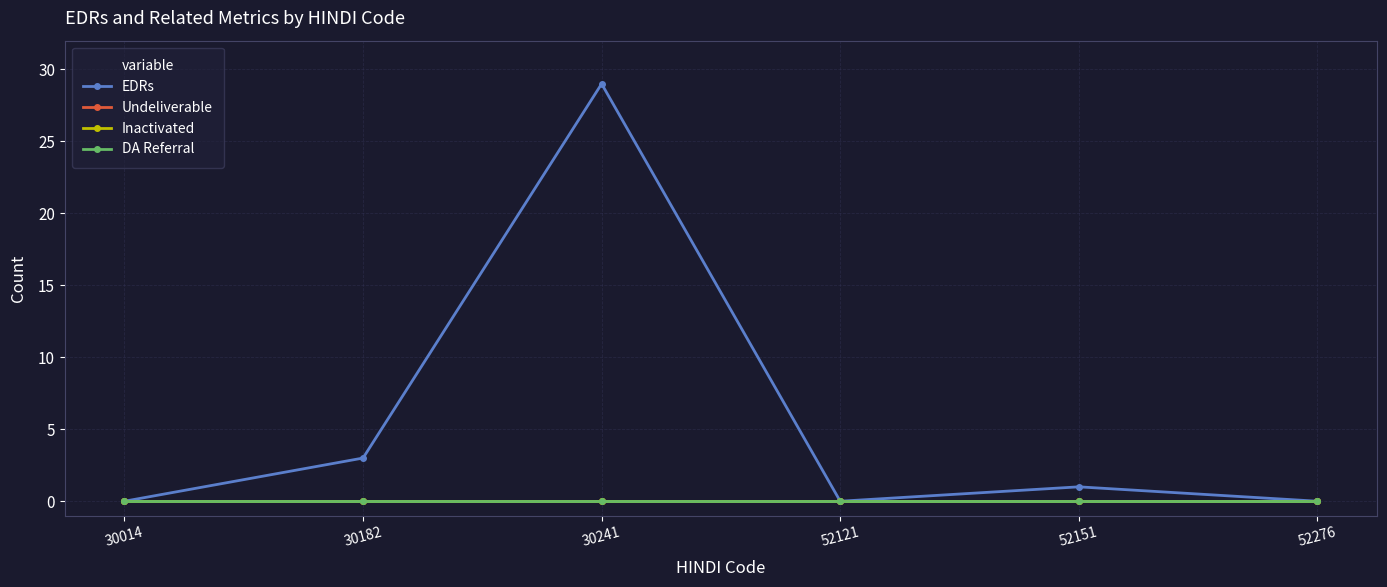

Reading left to right, transcribe all the data shown in this chart.

EDRs: 30014=0	30182=3	30241=29	52121=0	52151=1	52276=0
Undeliverable: 30014=0	30182=0	30241=0	52121=0	52151=0	52276=0
Inactivated: 30014=0	30182=0	30241=0	52121=0	52151=0	52276=0
DA Referral: 30014=0	30182=0	30241=0	52121=0	52151=0	52276=0